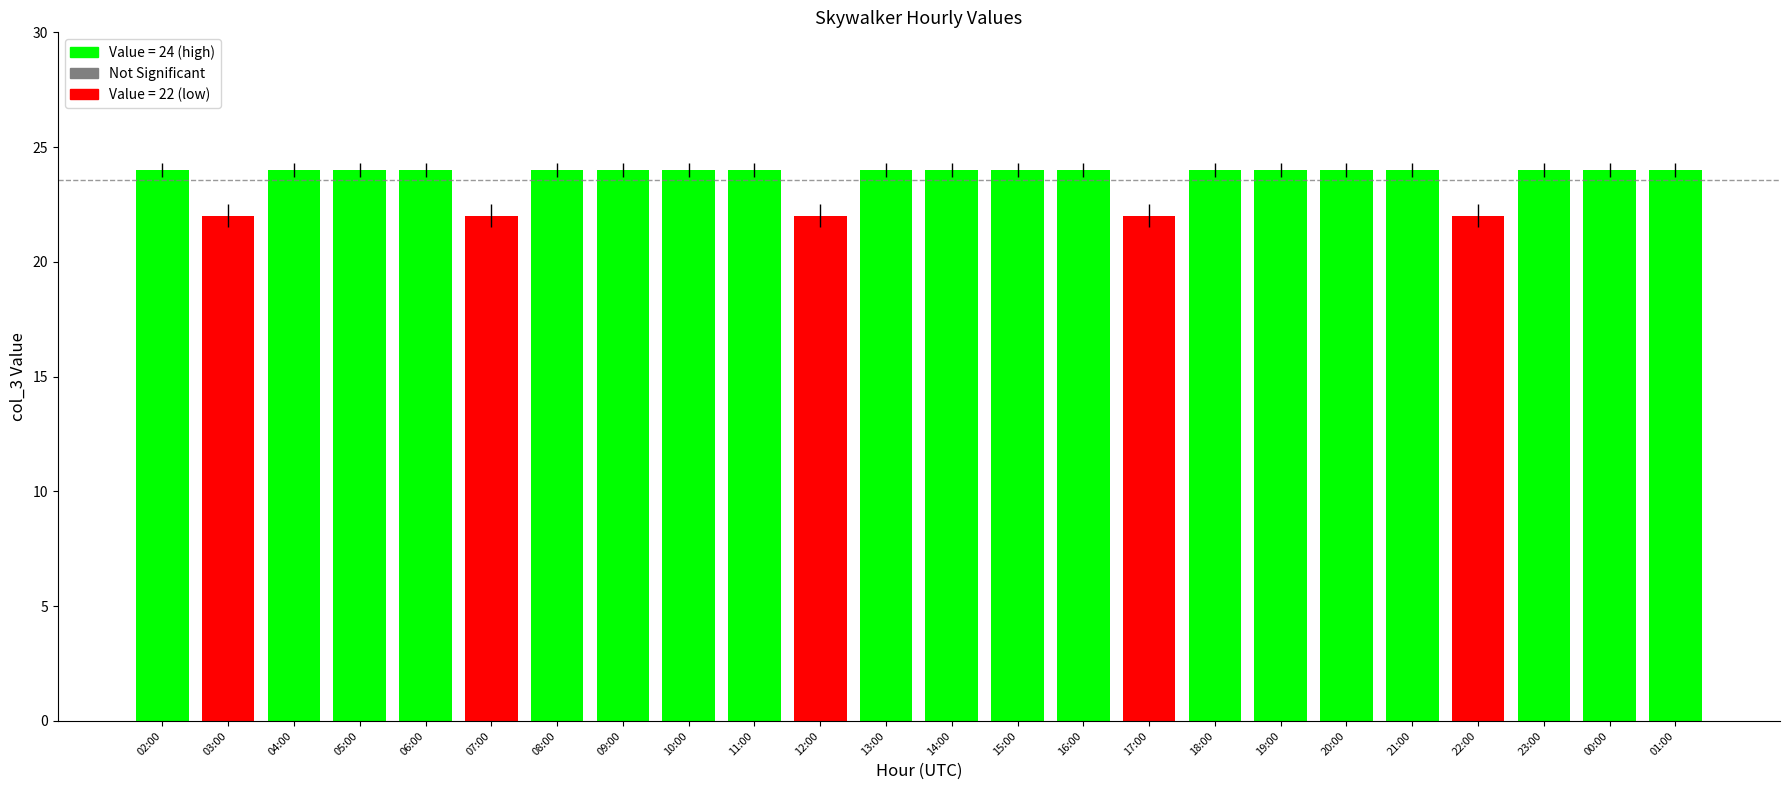

What is the approximate value at 13:00?

24